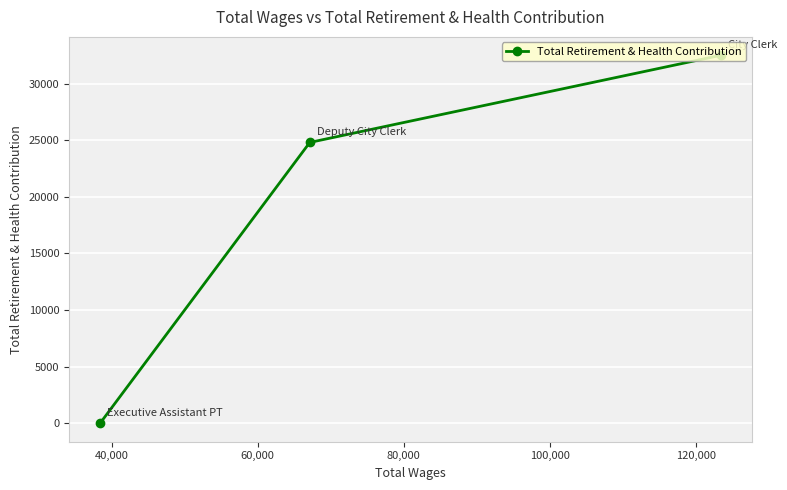

What is the maximum value shown in the chart?

32492